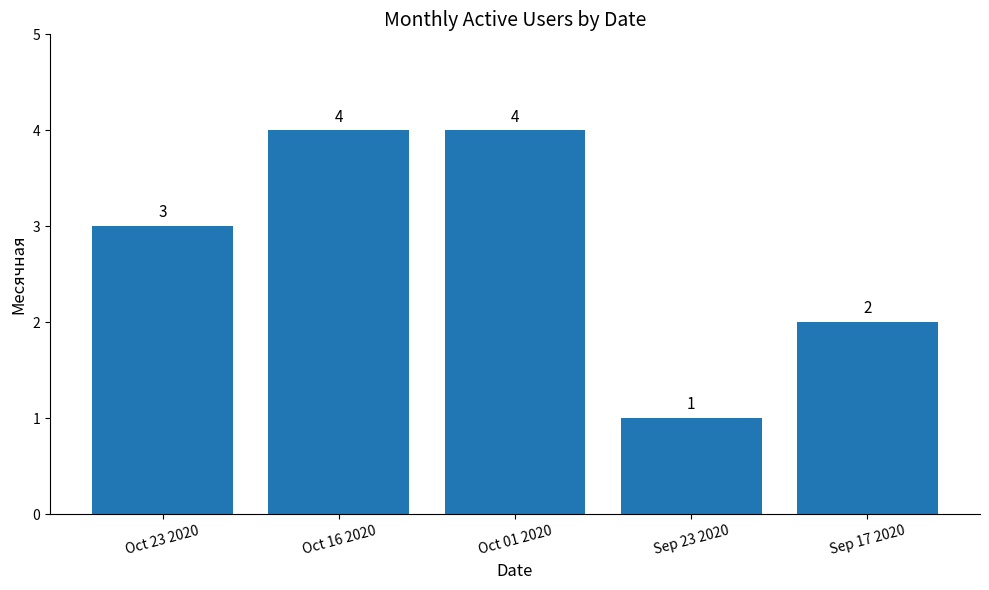

Count the number of data series in this chart.

1